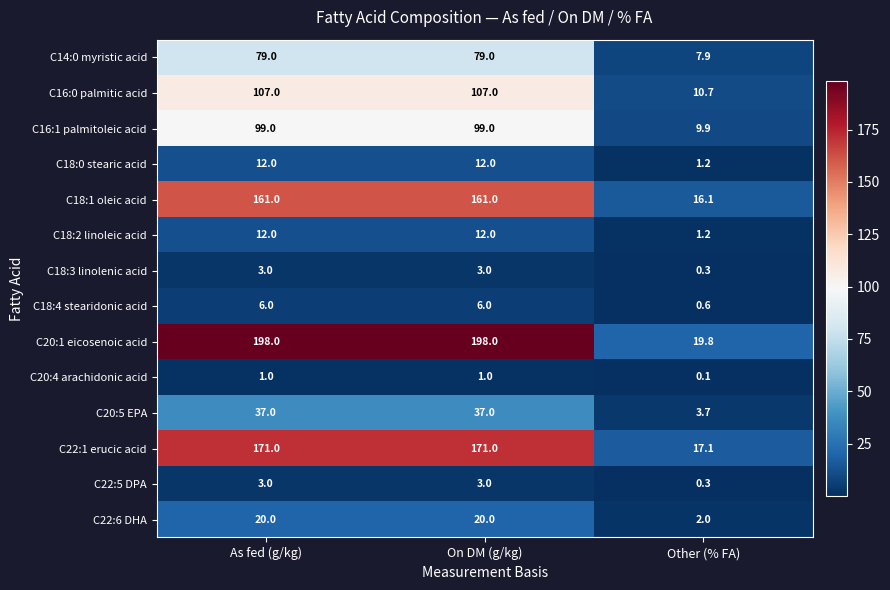

Where is C20:1 eicosenoic acid nearest to the value 108?

Other (% FA)